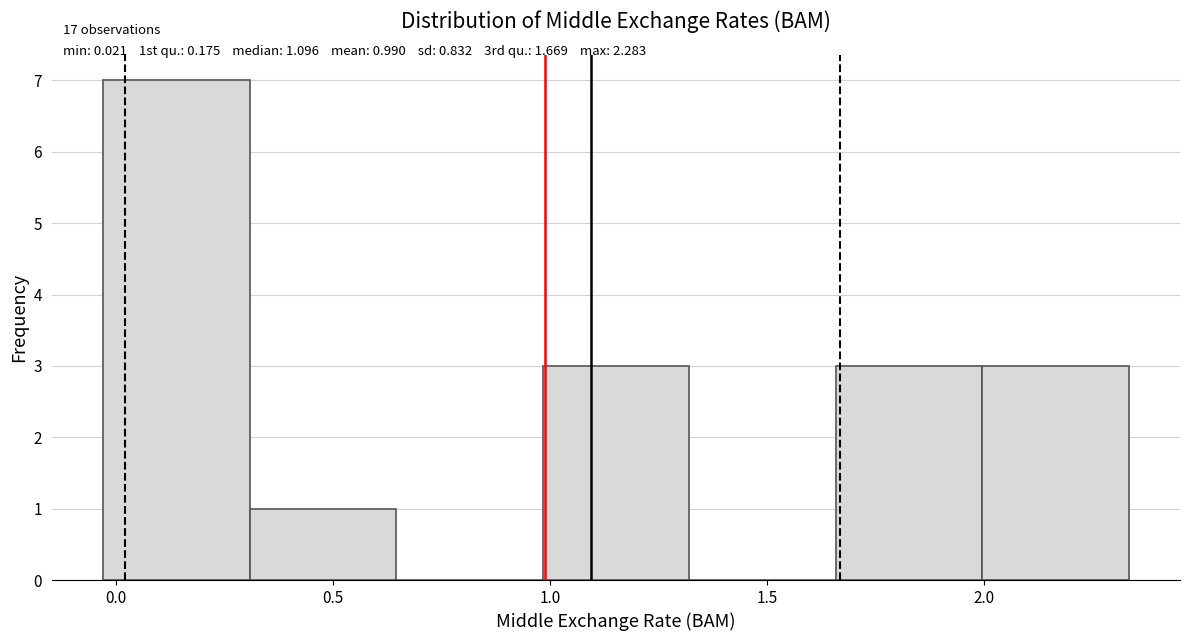

Which range on the x-axis has the tallest bar?

-0.05 to 0.30